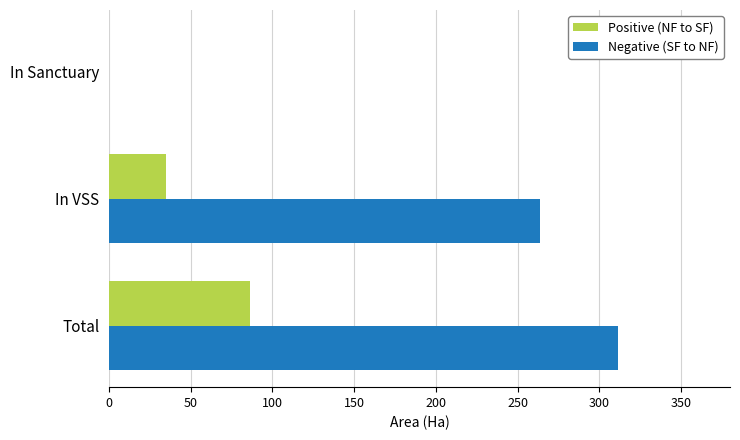

What is the maximum value shown in the chart?

311.5